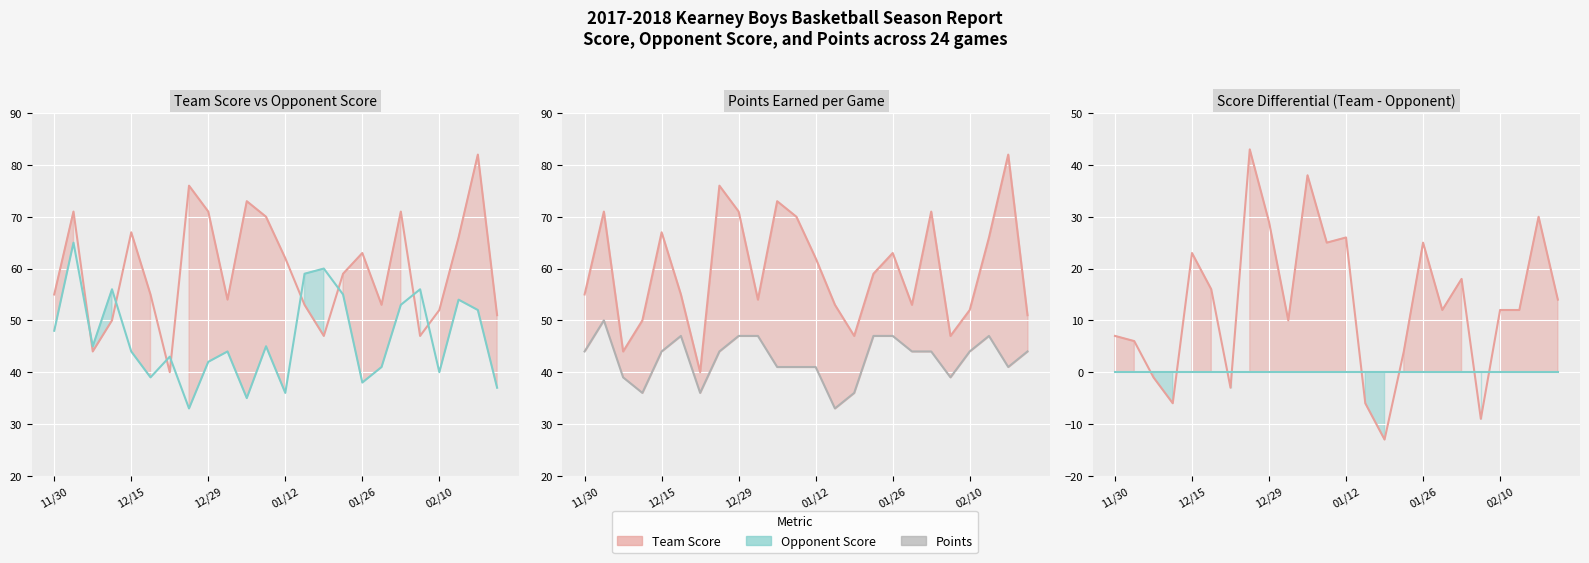

What is the greatest value displayed?

82